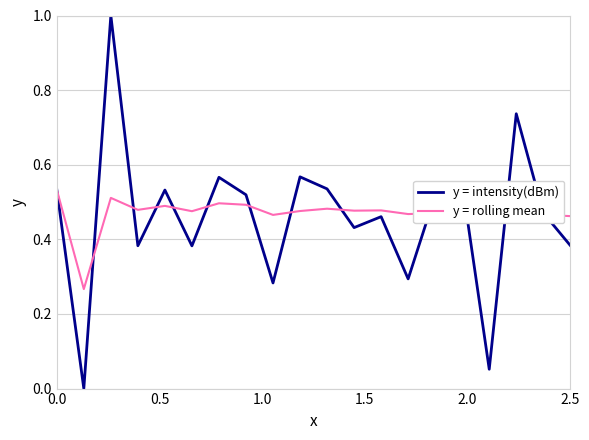

How many lines are shown in the chart?

2